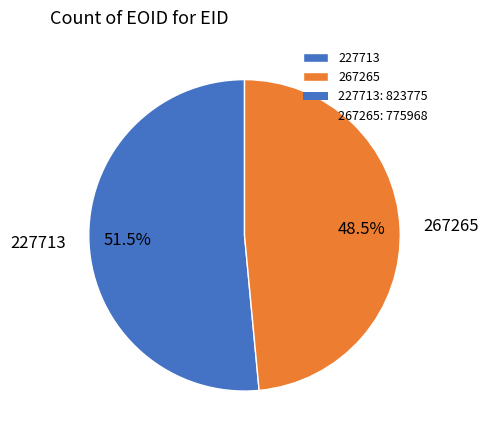

Does any single category account for the majority?

Yes